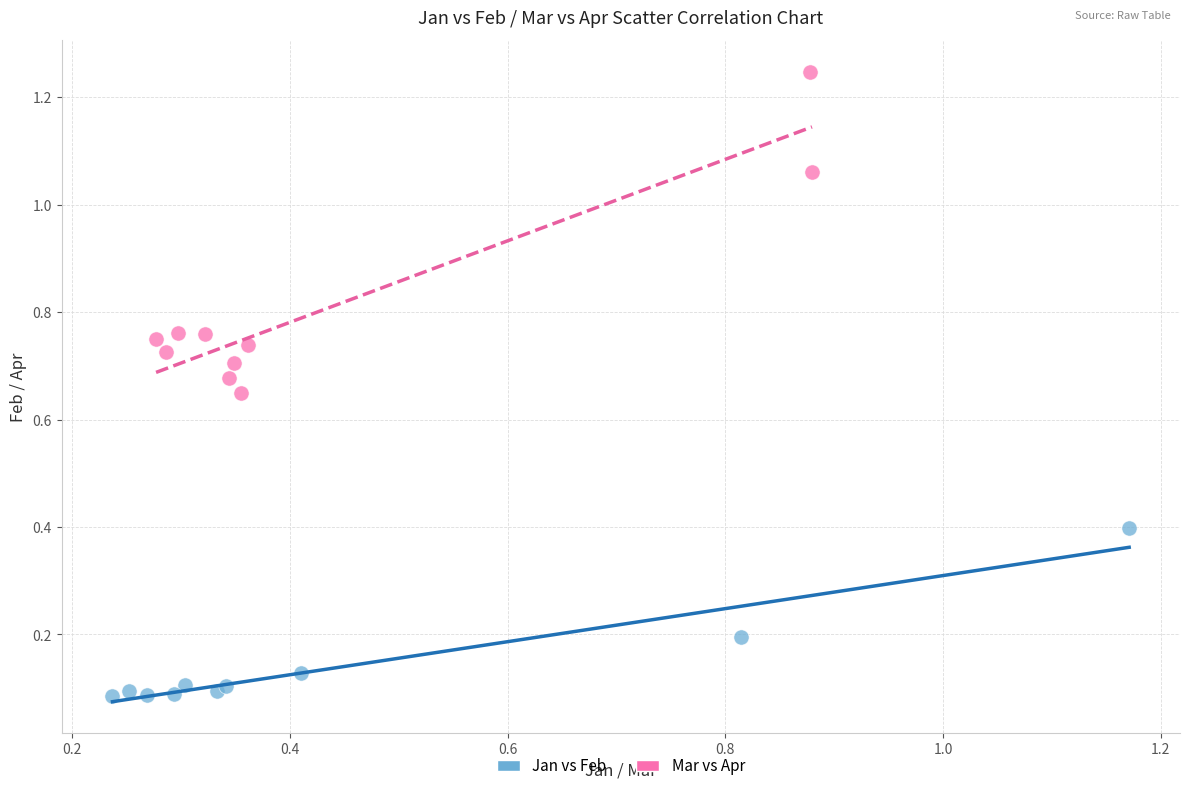

Which series contains the lowest Y value?

Jan vs Feb